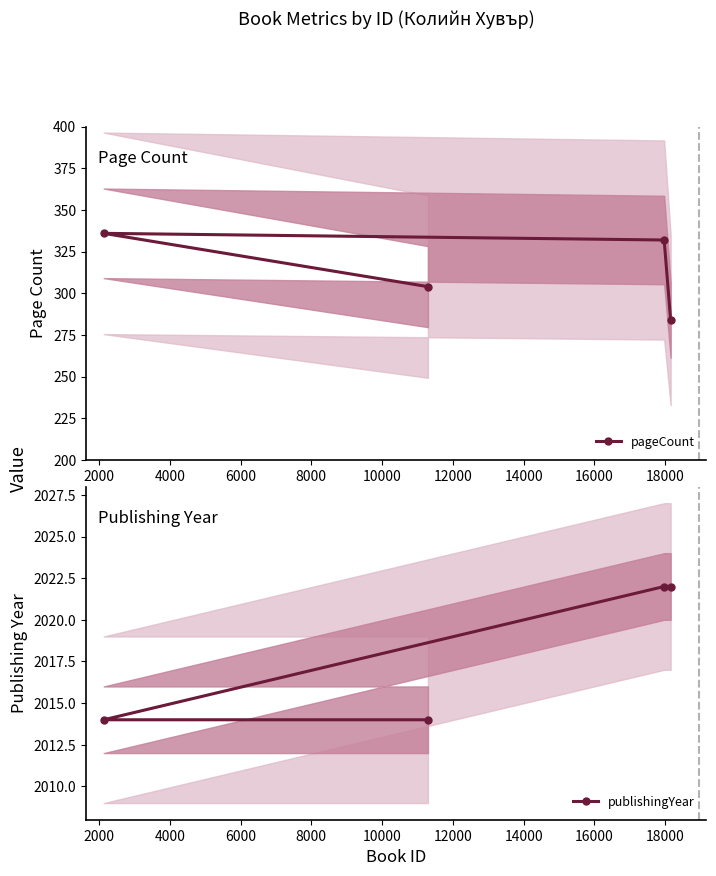

What is the value of the pageCount point at the 2nd from the left?

304